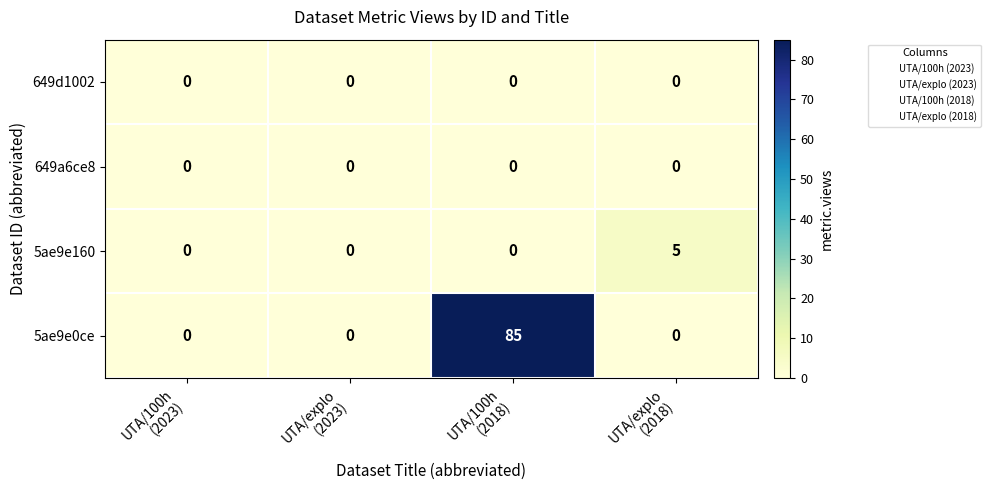

What is the difference between the maximum and second lowest values in the 5ae9e0ce series?

85